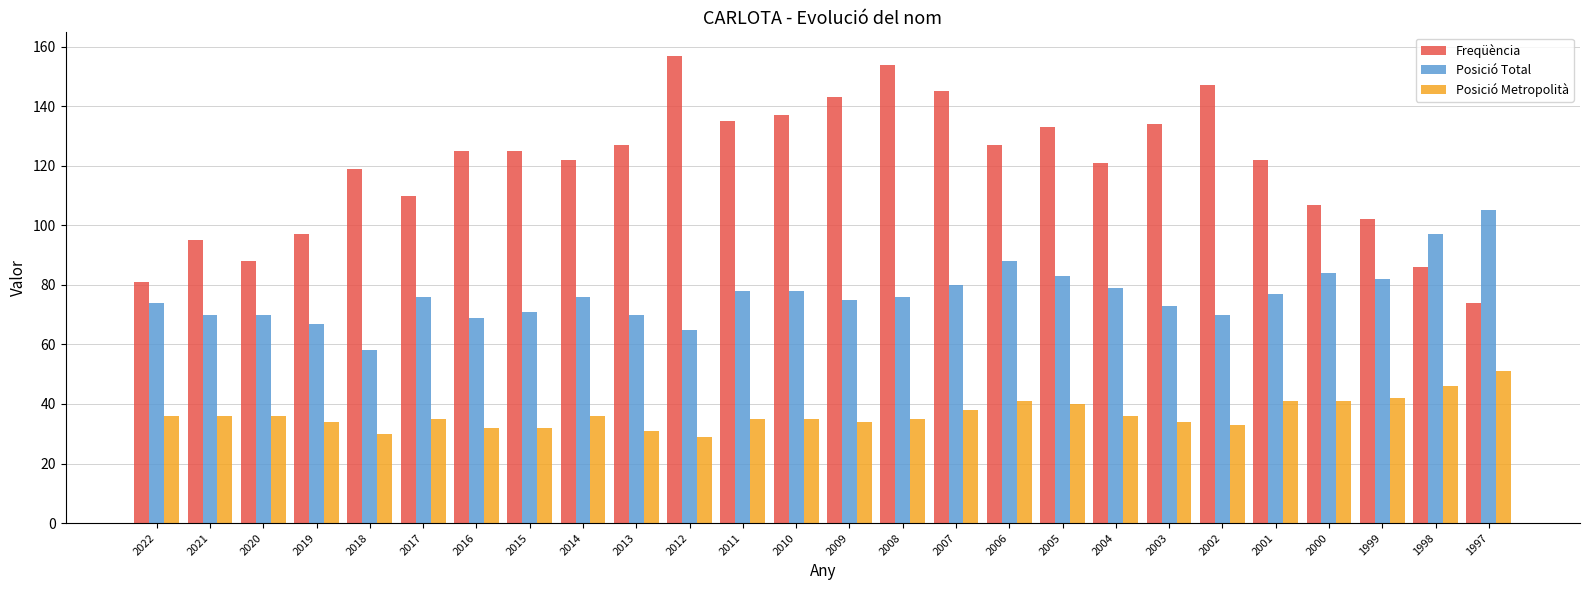

At 2015, list the series in order from smallest to largest.

Posició Metropolità, Posició Total, Freqüència